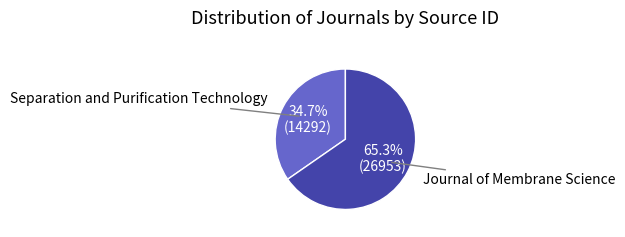

Is there a majority slice in this chart?

Yes